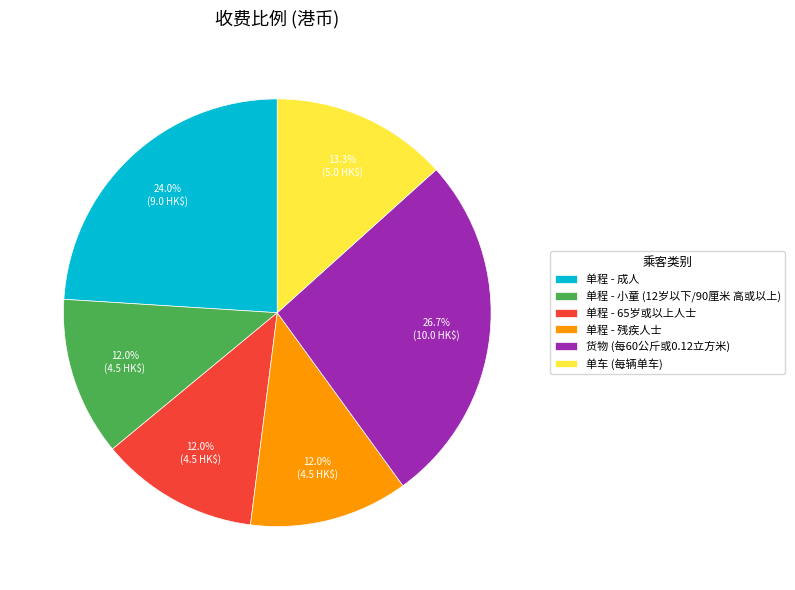

Between 货物 (每60公斤或0.12立方米) and 单程 - 65岁或以上人士, which is larger?

货物 (每60公斤或0.12立方米)